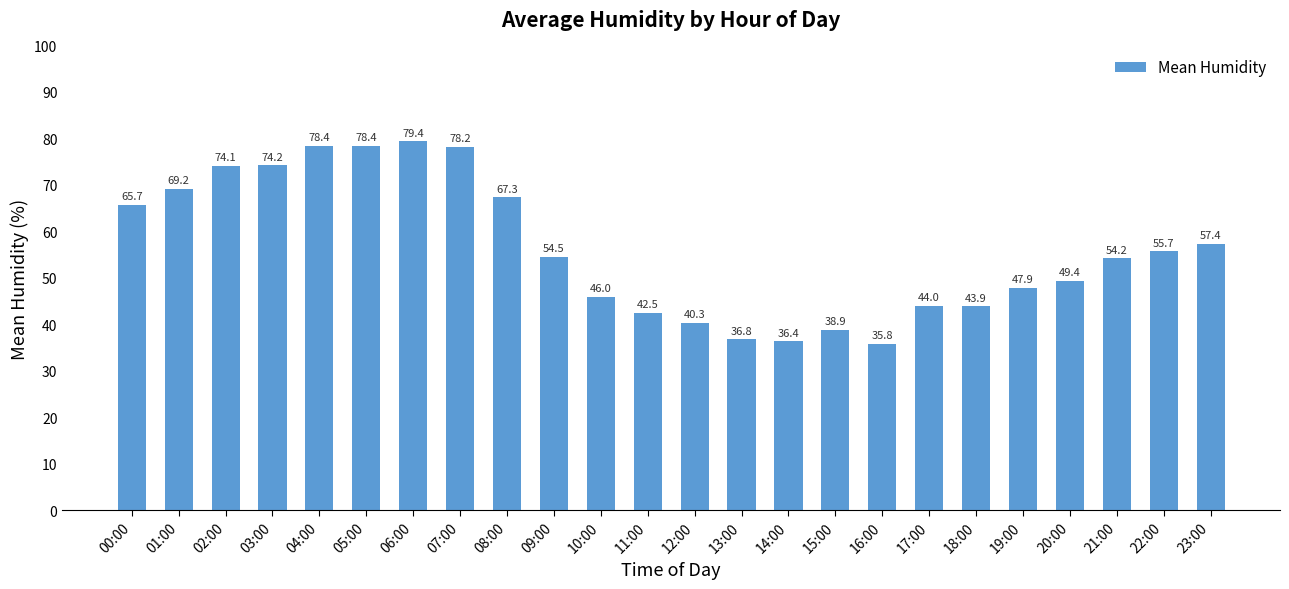

What is the ratio of the value at 17:00 to the value at 04:00?

0.6